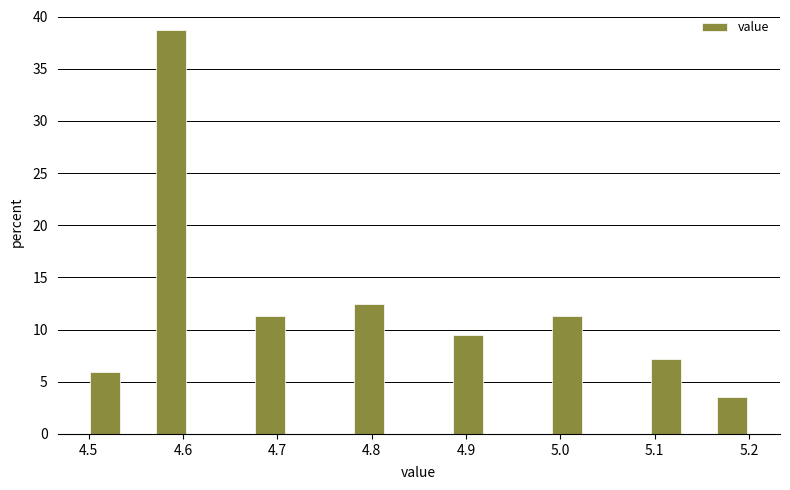

Read against the x-axis, roughly where is the centre of the tallest bar?

4.59